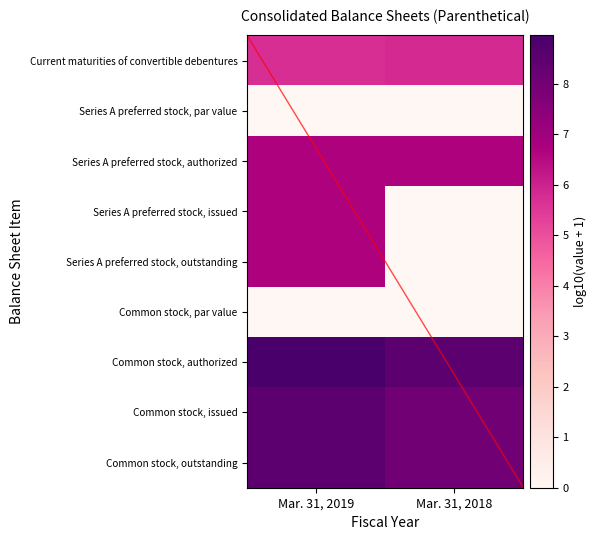

How many data points in Series A preferred stock, outstanding are less than 6?

1